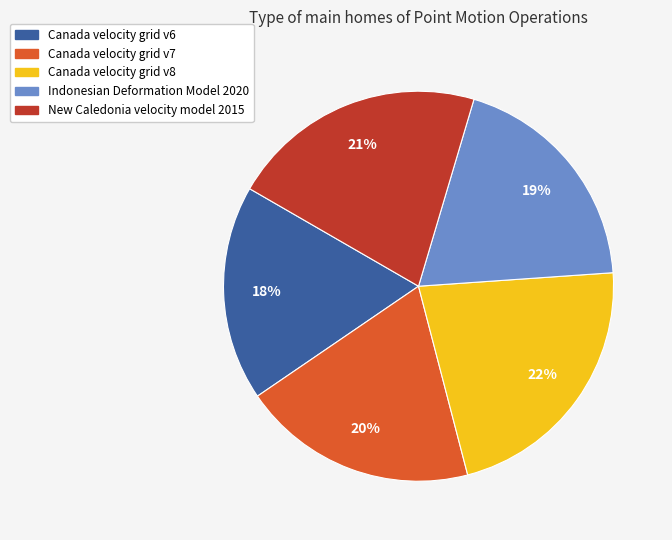

To the nearest percent, what percentage of the pie is Canada velocity grid v6?

18%